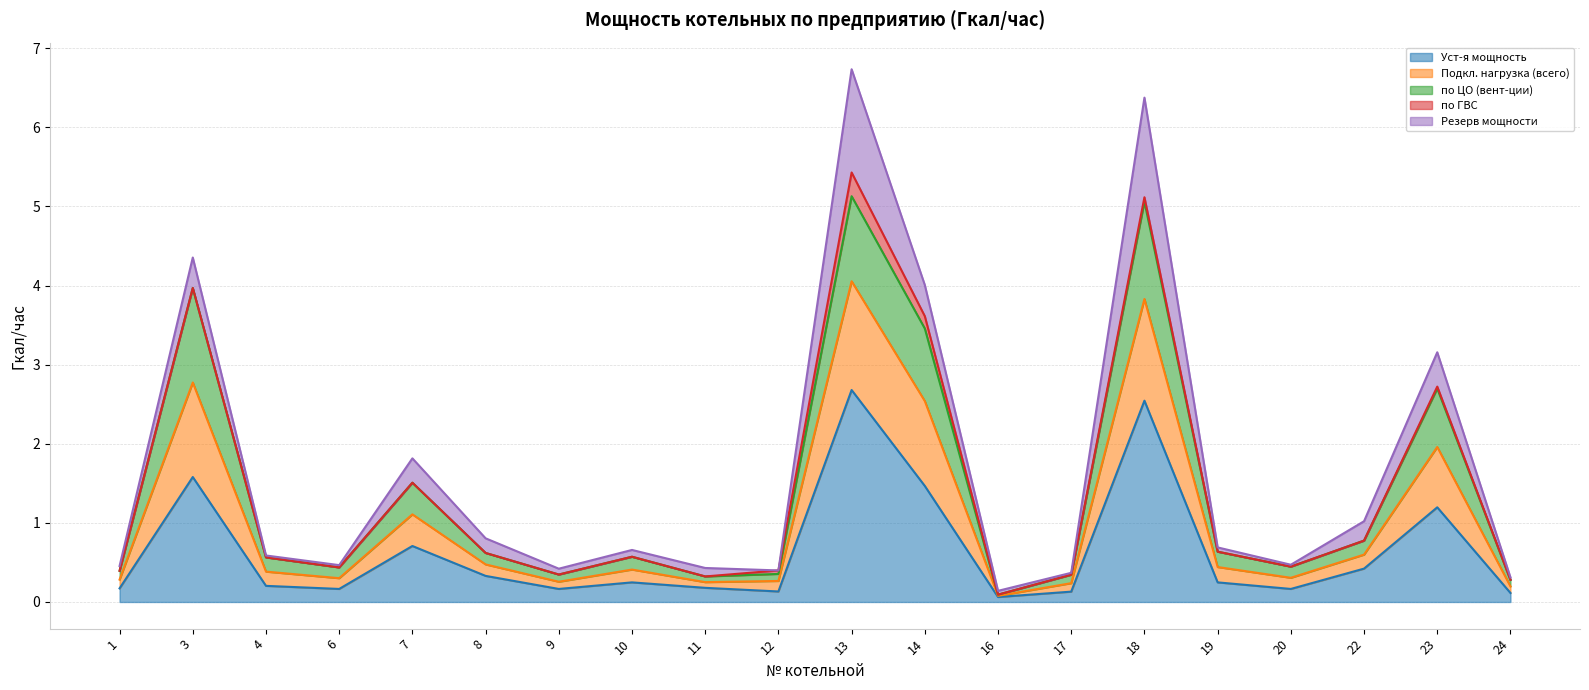

At which label does Подкл. нагрузка (всего) reach its peak?

13